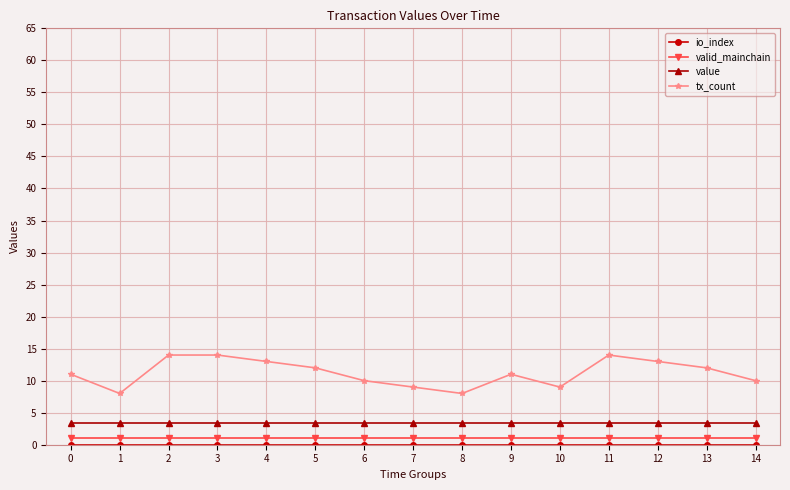

Which series has the largest total across all categories?

tx_count